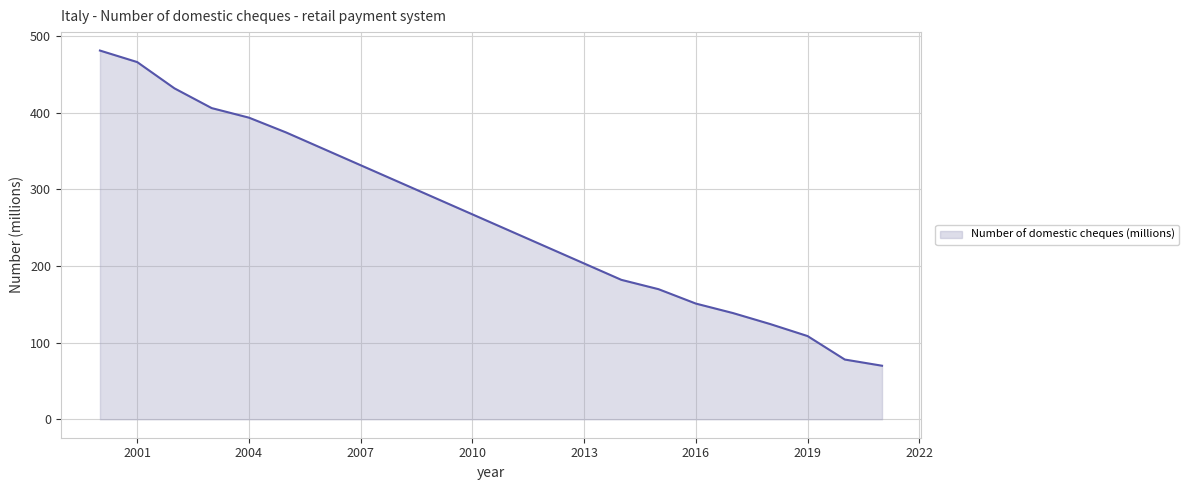

What is the difference between the maximum and minimum values?

411.4